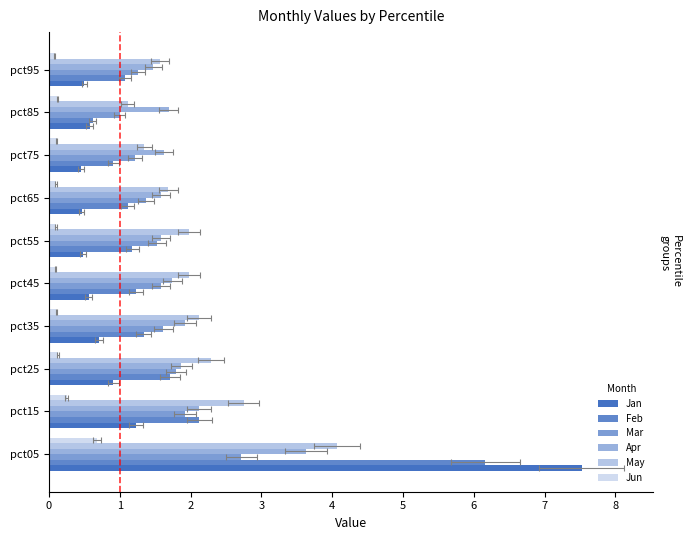

What is the sum of the Mar values at pct55 and pct15?

3.5